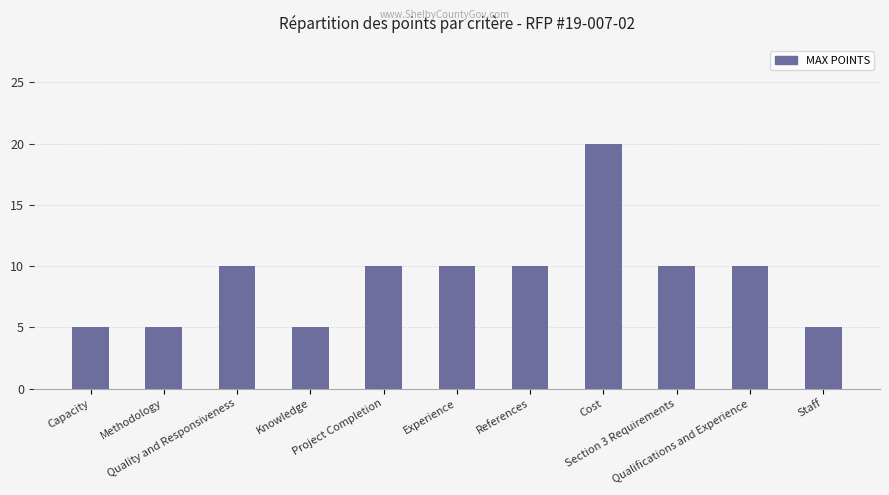

True or false: the data shows 10 at Quality and Responsiveness.

True